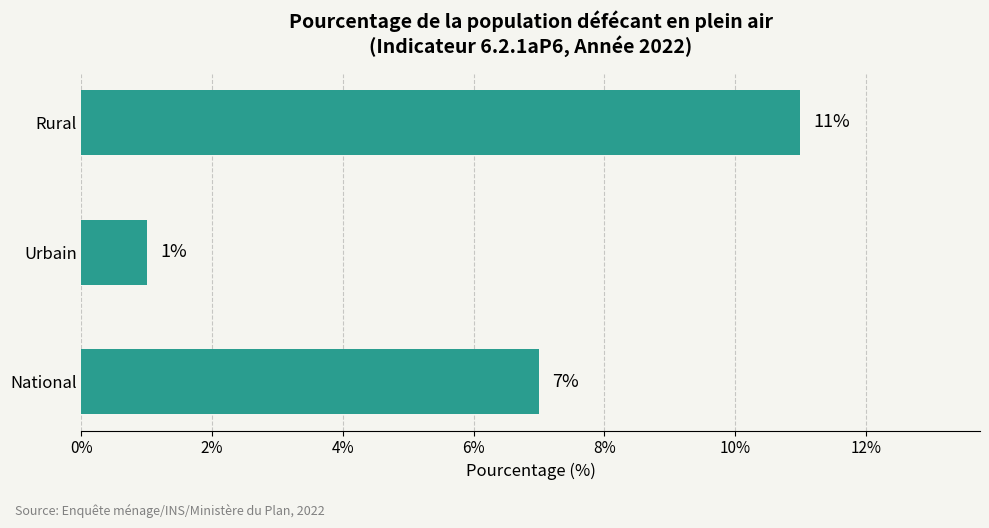

Reading bottom to top, transcribe all the data shown in this chart.

National=7	Urbain=1	Rural=11